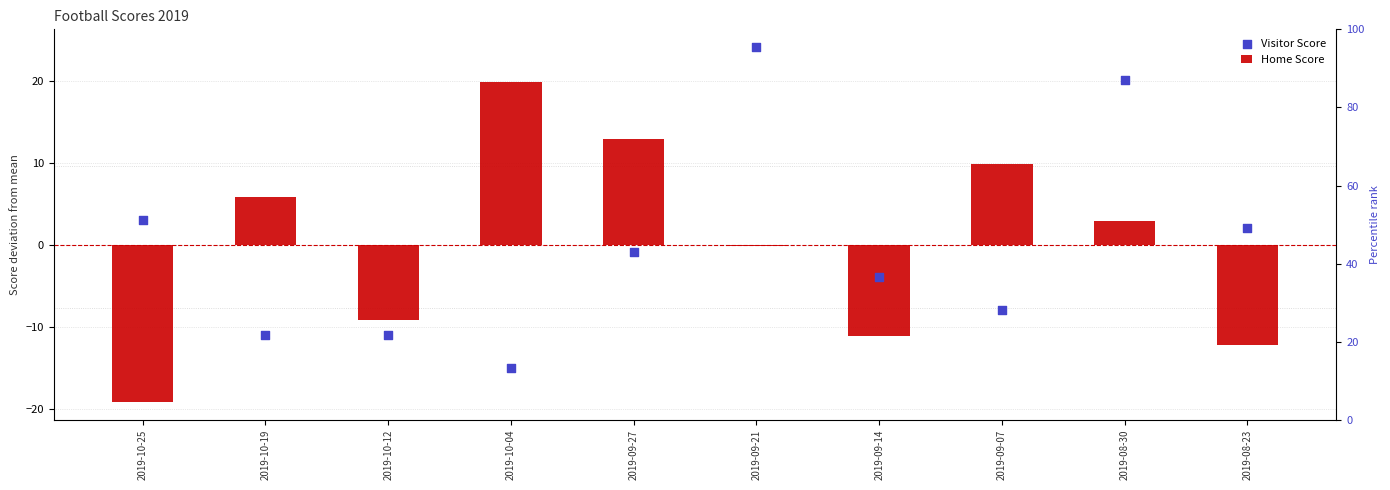

Which series reaches the maximum Y coordinate?

Visitor Score